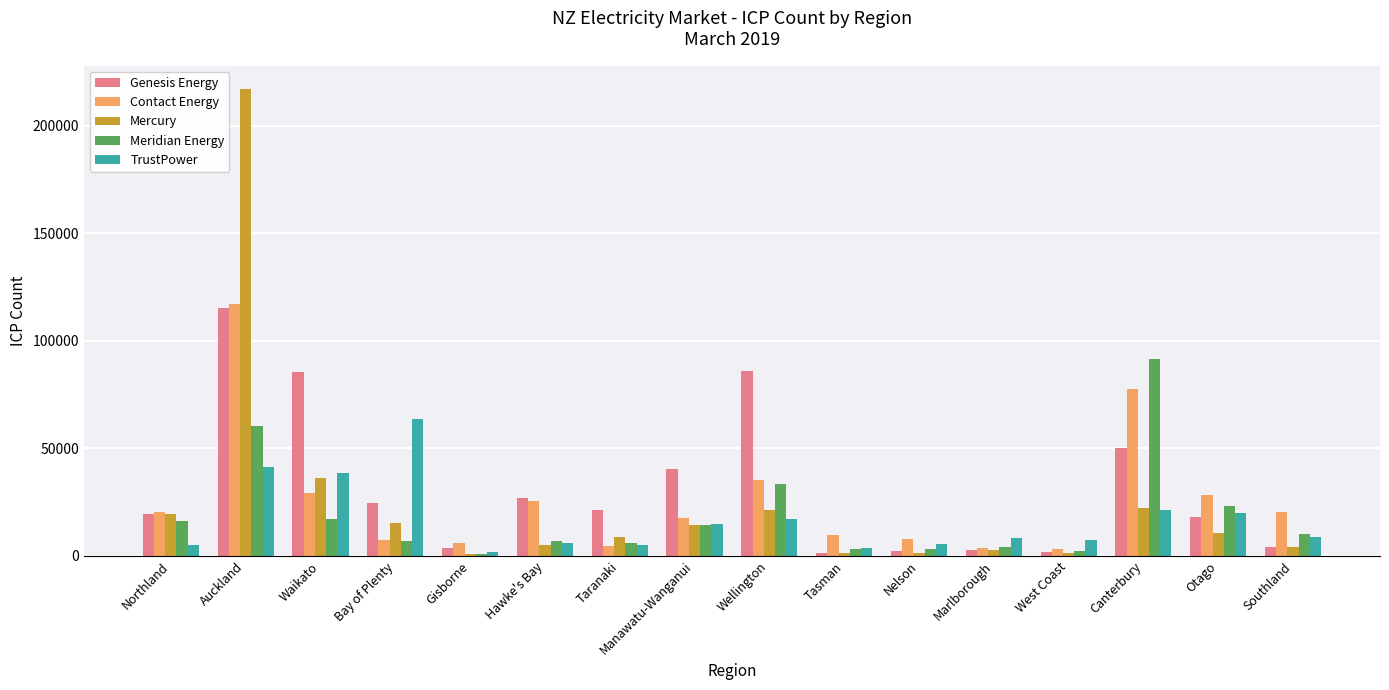

What is the sum of all TrustPower values?

269425